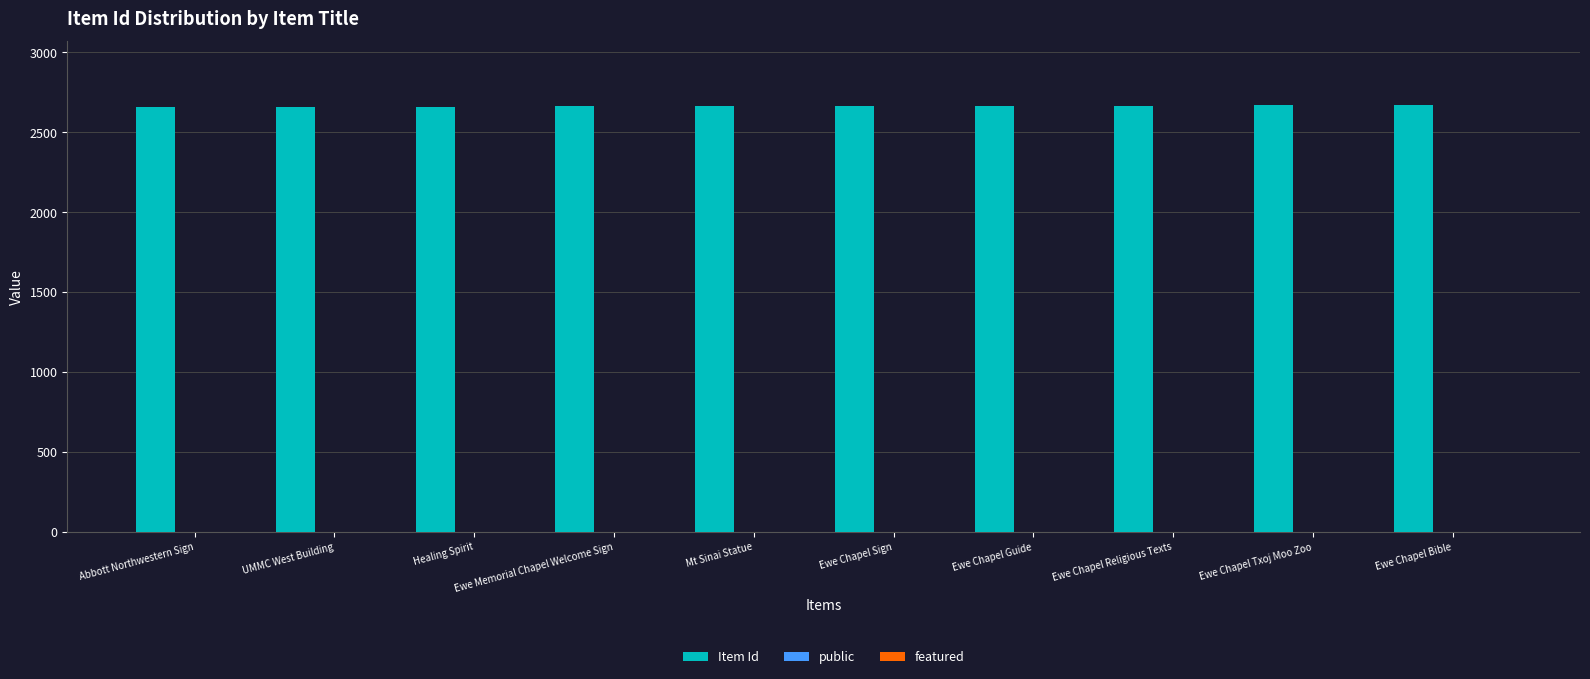

Is it true that Item Id equals 2669 at Ewe Chapel Bible?

True